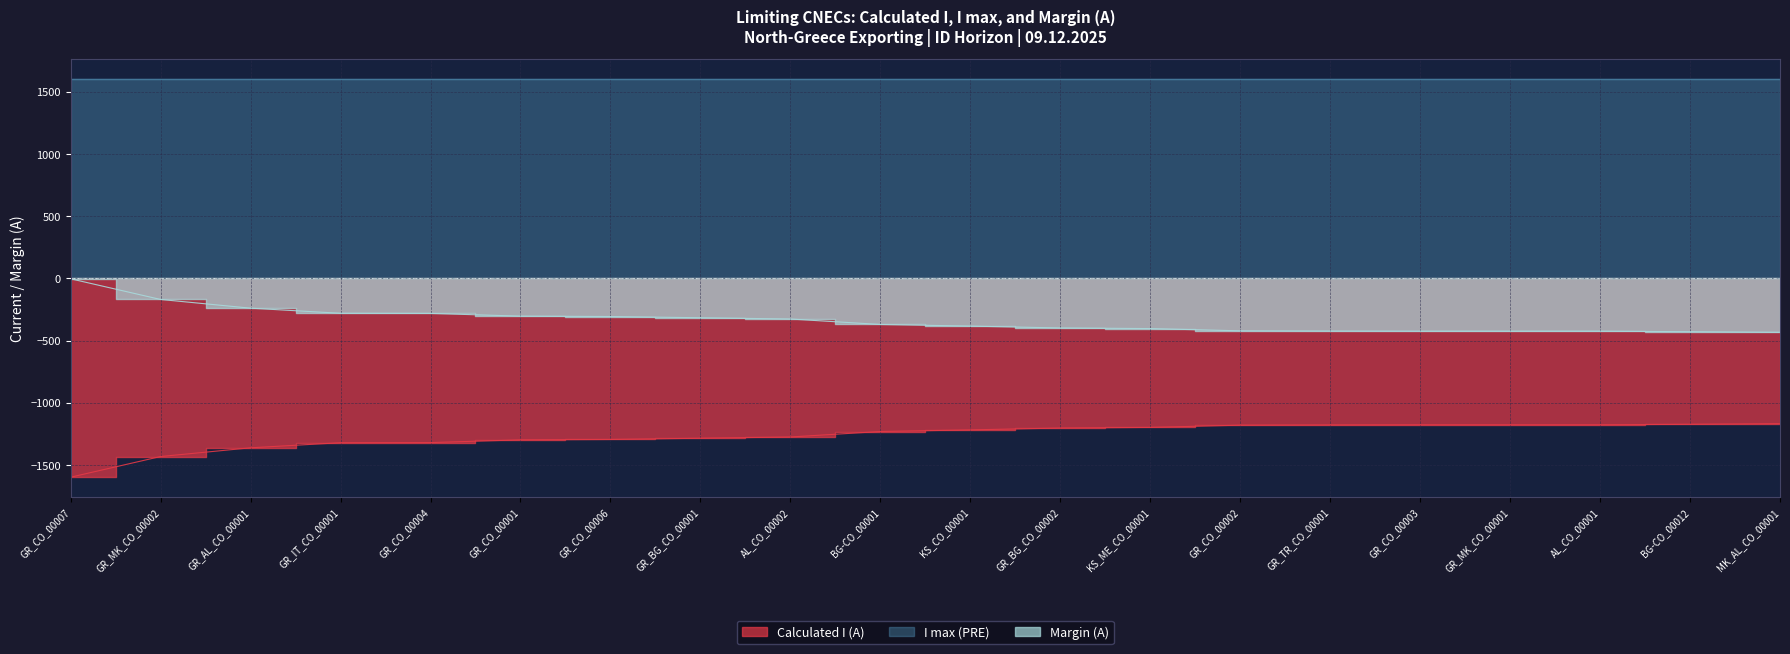

What is the difference between the second highest and minimum values in the Margin (A) series?

264